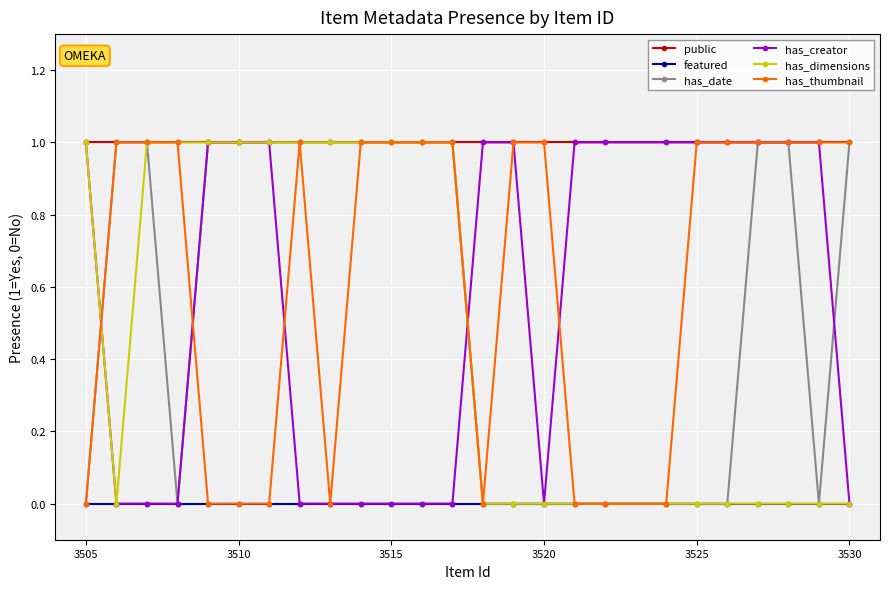

What is the maximum value shown in the chart?

1